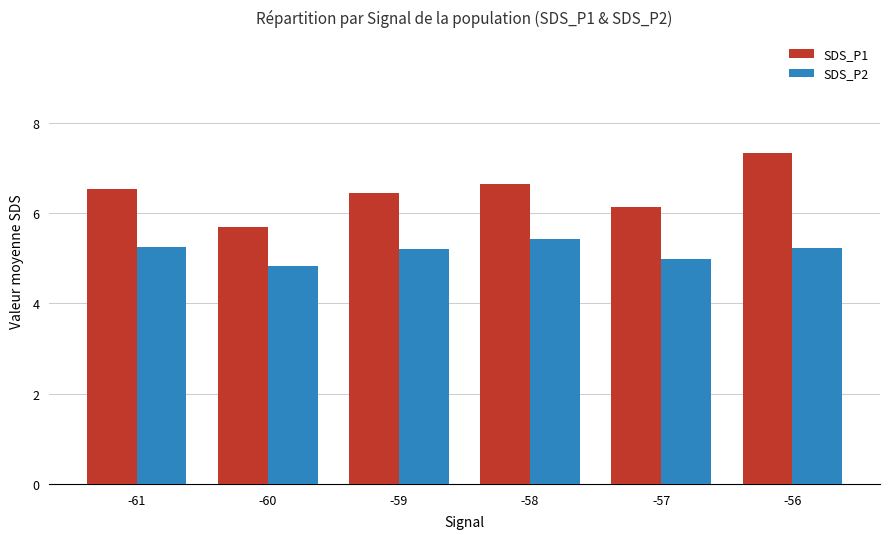

How many series are shown in this chart?

2